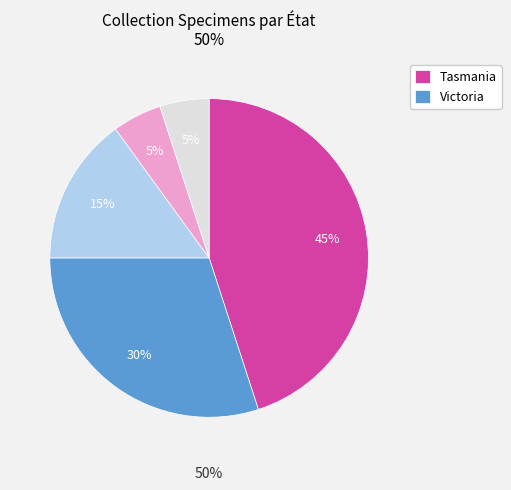

Count the number of slices in the pie.

5